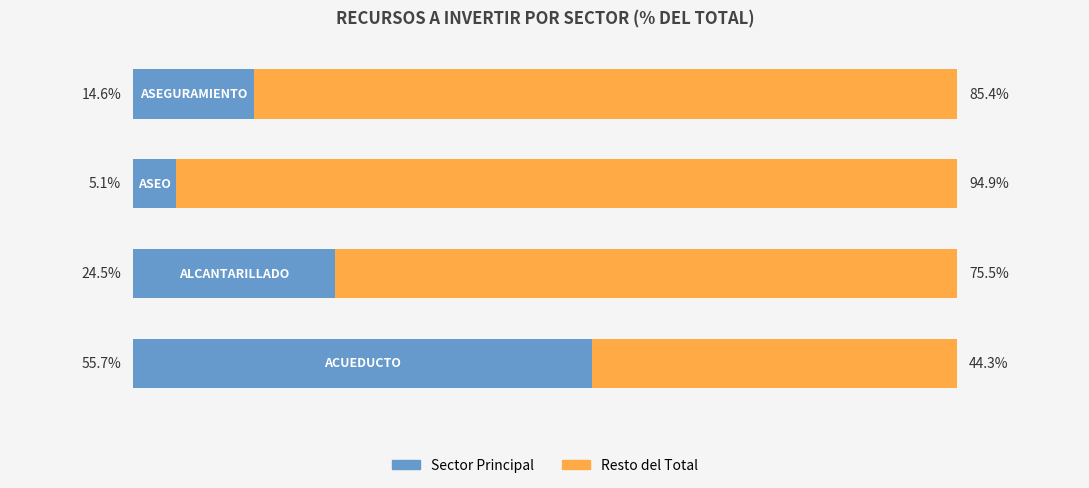

Count the number of categories in the chart.

4